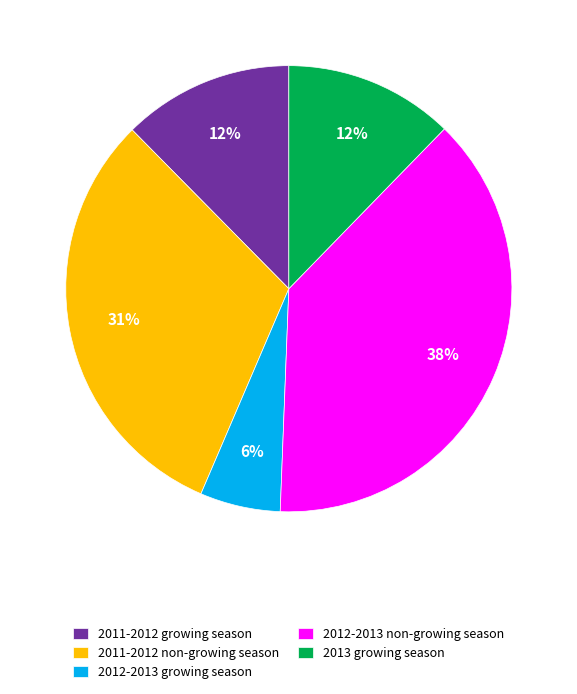

Between 2012-2013 growing season and 2011-2012 non-growing season, which is larger?

2011-2012 non-growing season